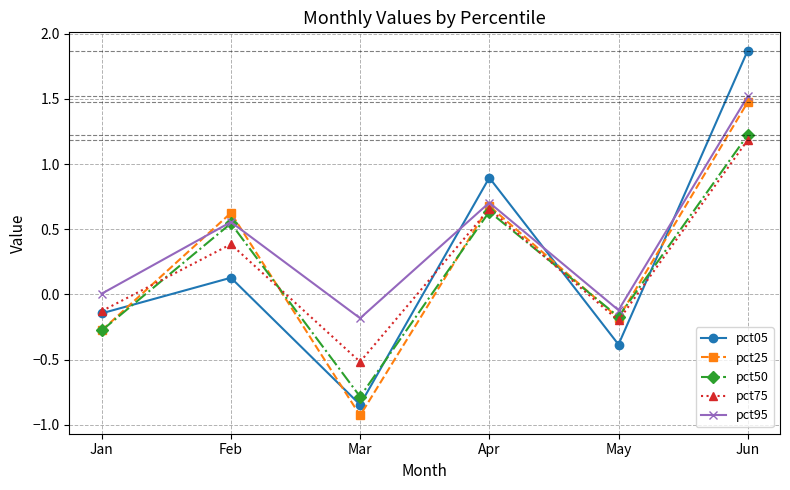

What is the sum of all pct05 values?

1.5